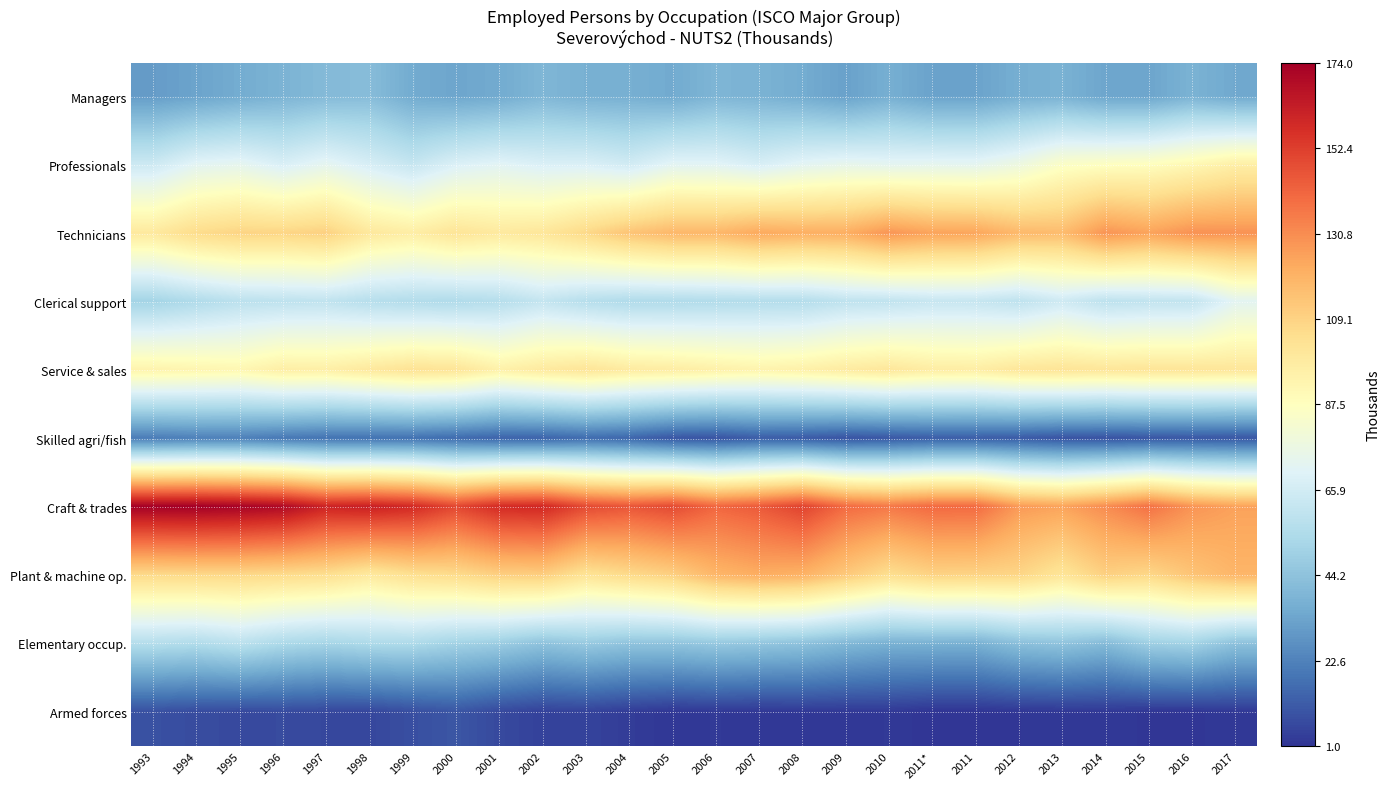

Which category has the highest value across all series?

1994